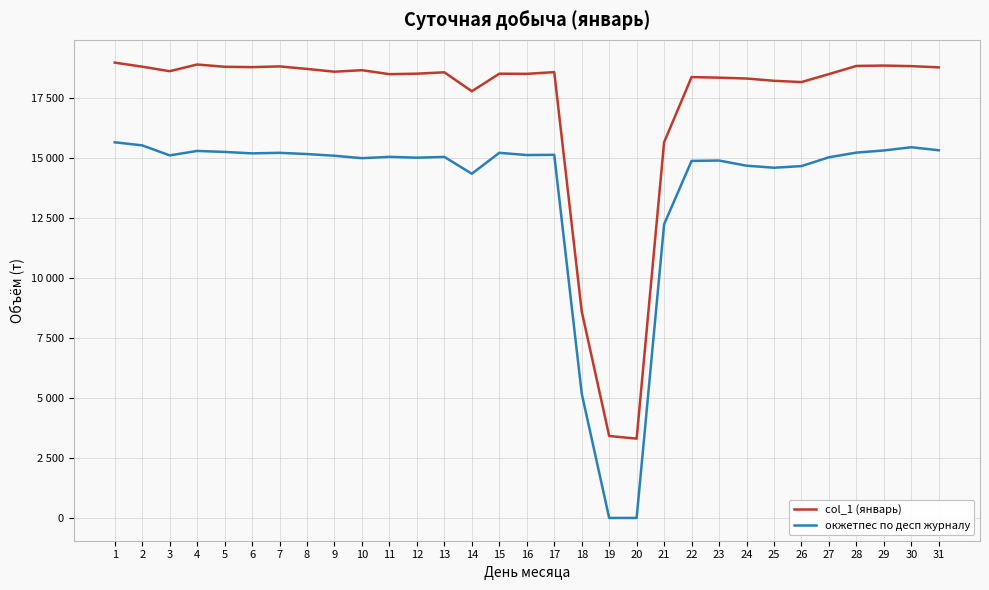

Does the chart have visible grid lines?

Yes